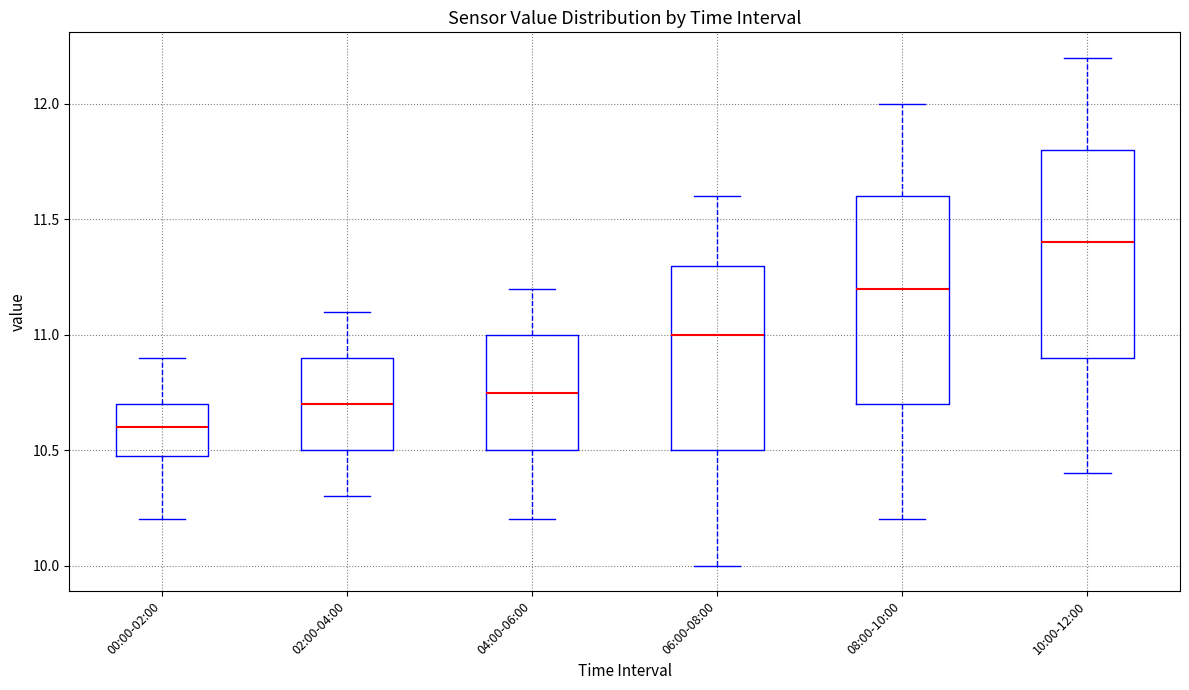

Reading left to right, read every box against the y-axis: the position of its median line, the range the box covers, and the ends of its whiskers. The values are not printed on the chart, so give them approximately, as read against the axis.

00:00-02:00: median 10.60, box 10.50 to 10.70, whiskers 10.20 to 10.90
02:00-04:00: median 10.70, box 10.50 to 10.90, whiskers 10.30 to 11.10
04:00-06:00: median 10.75, box 10.50 to 11.00, whiskers 10.20 to 11.20
06:00-08:00: median 11.00, box 10.50 to 11.30, whiskers 10.00 to 11.60
08:00-10:00: median 11.20, box 10.70 to 11.60, whiskers 10.20 to 12.00
10:00-12:00: median 11.40, box 10.90 to 11.80, whiskers 10.40 to 12.20